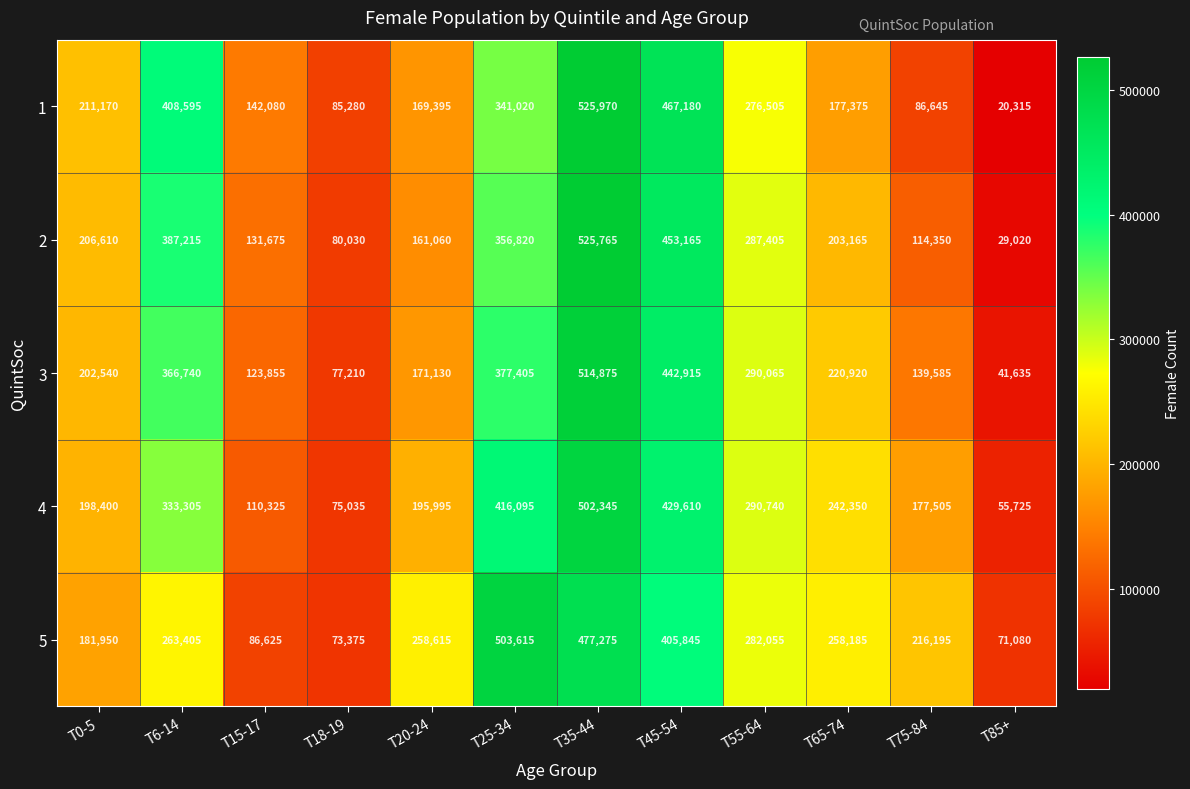

Rank the series by their maximum value, from lowest to highest.

4, 5, 3, 2, 1